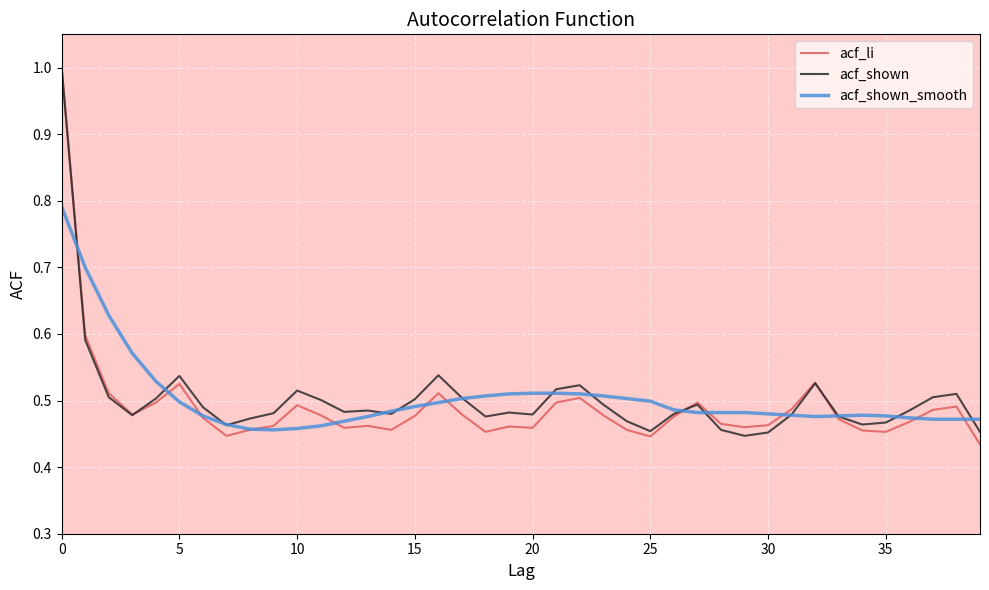

What is the maximum value shown in the chart?

1.0